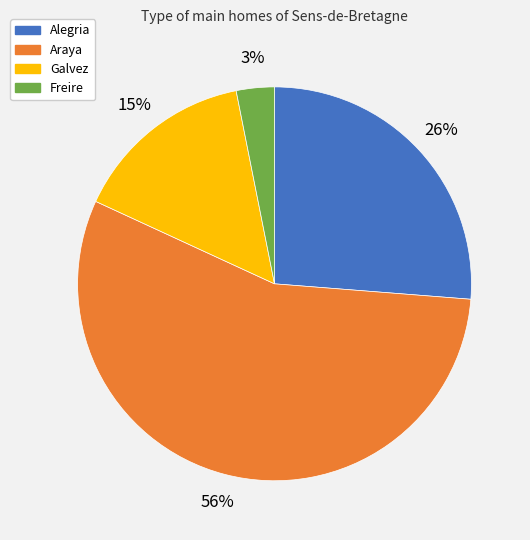

Count the number of slices in the pie.

4